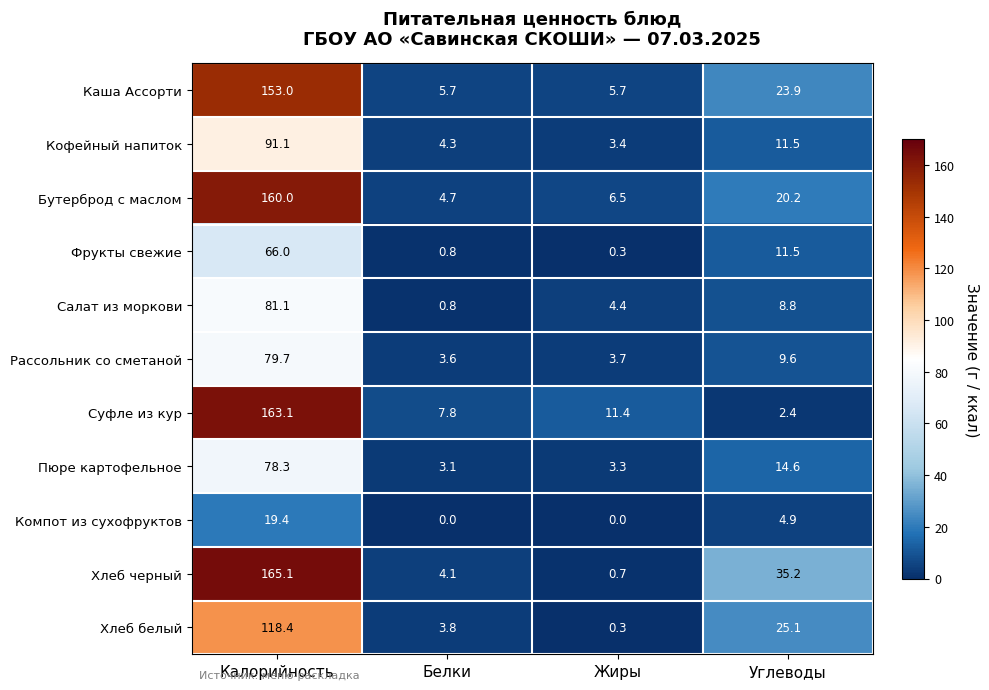

How many data points in Суфле из кур are above 11?

2